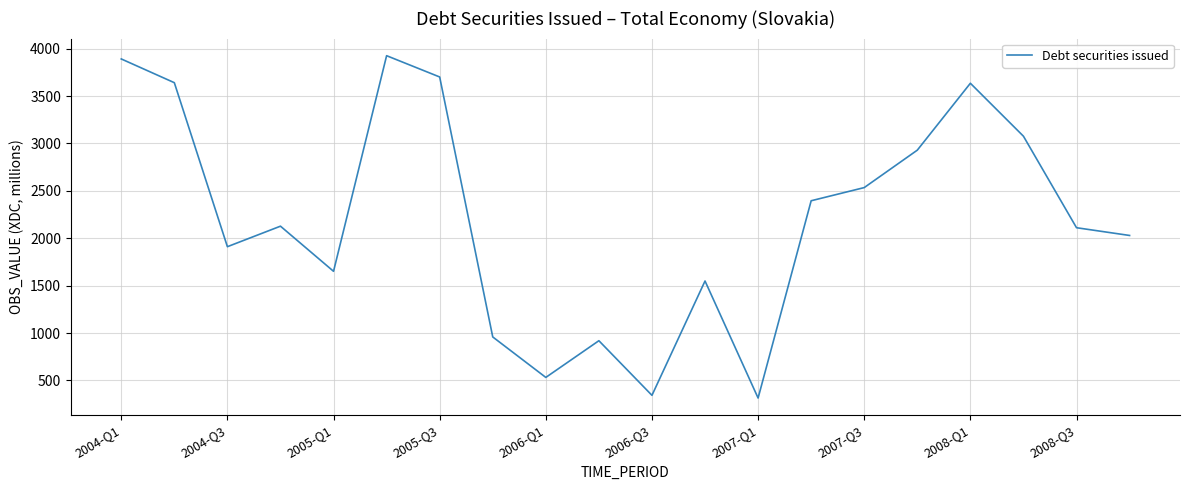

Count the number of categories in the chart.

20